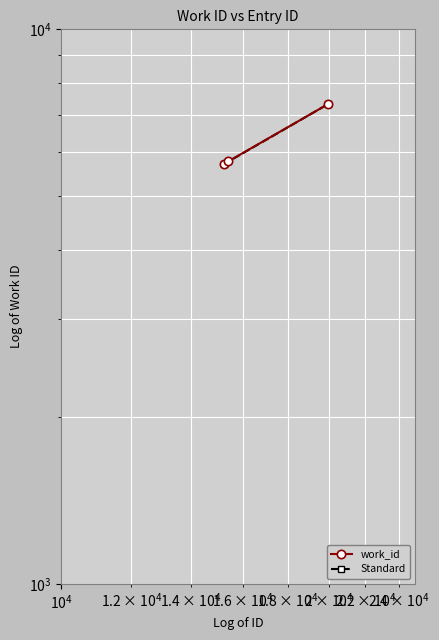

Which label corresponds to the smallest value in the chart?

15235